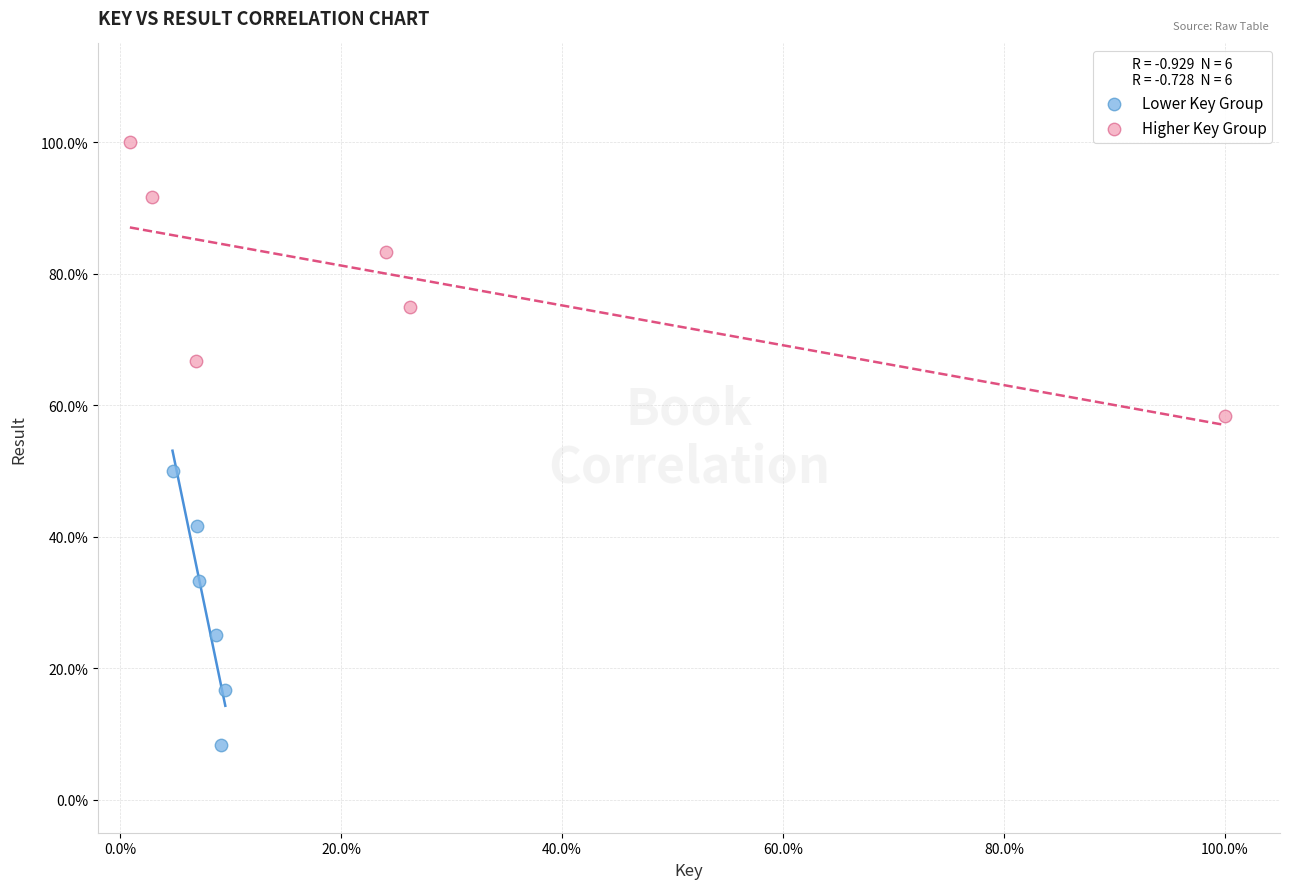

Which series contains the lowest Y value?

Lower Key Group